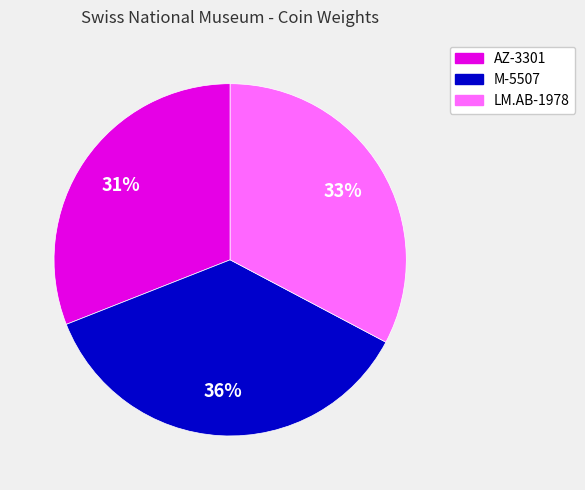

Does LM.AB-1978 account for over 50% of the chart?

No